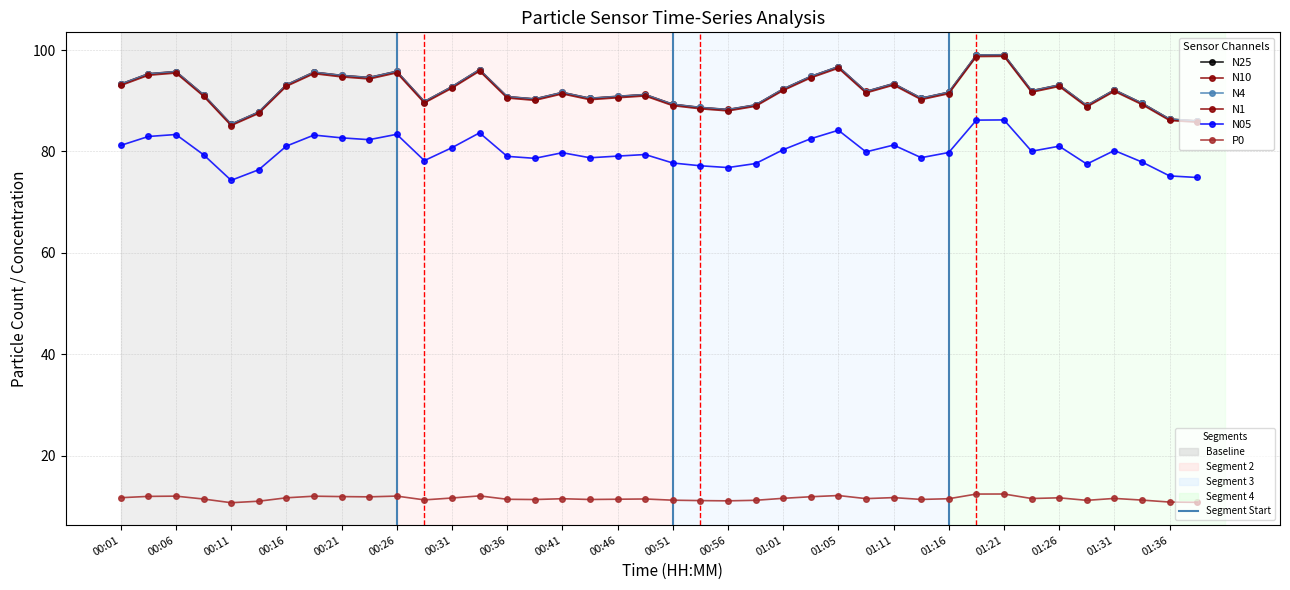

Count the number of data series in this chart.

6